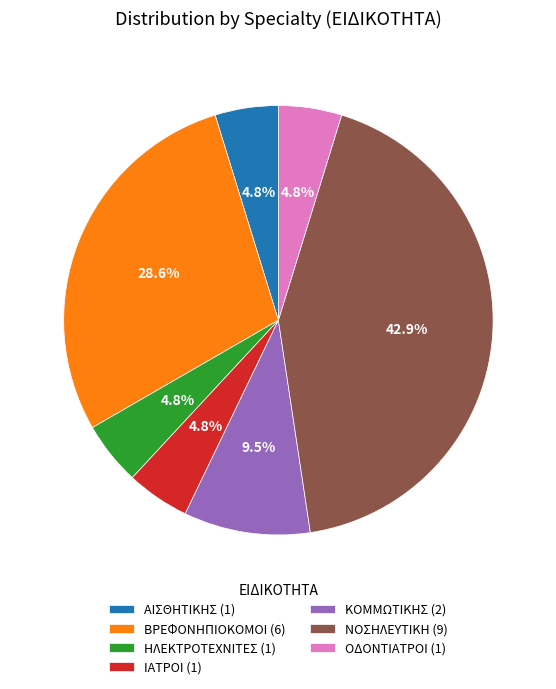

Which has a higher value, ΗΛΕΚΤΡΟΤΕΧΝΙΤΕΣ or ΝΟΣΗΛΕΥΤΙΚΗ?

ΝΟΣΗΛΕΥΤΙΚΗ